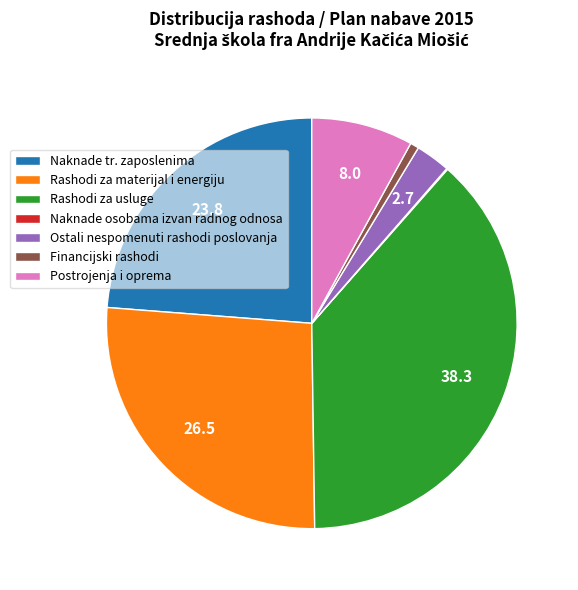

Combined, do Ostali nespomenuti rashodi poslovanja and Rashodi za usluge account for over 50%?

No